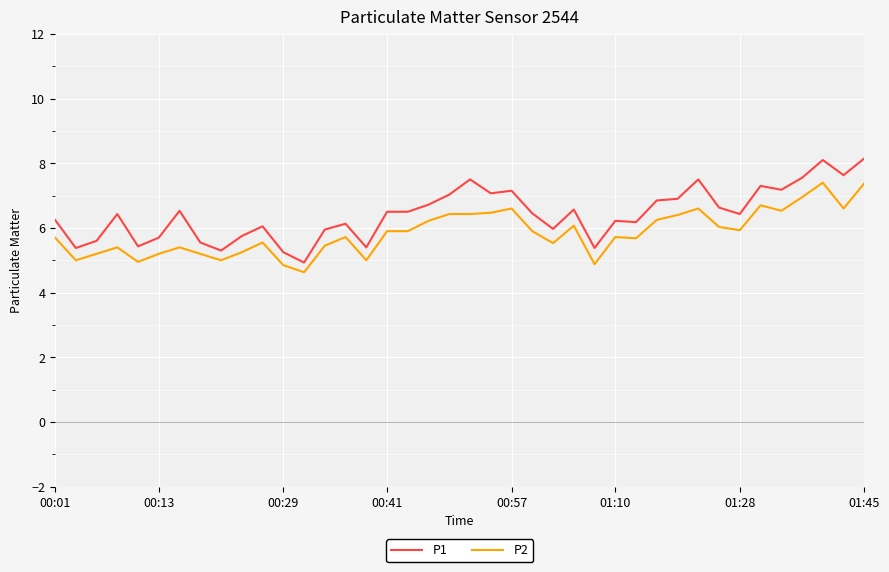

What is the difference between the maximum and minimum values in the P1 series?

3.2